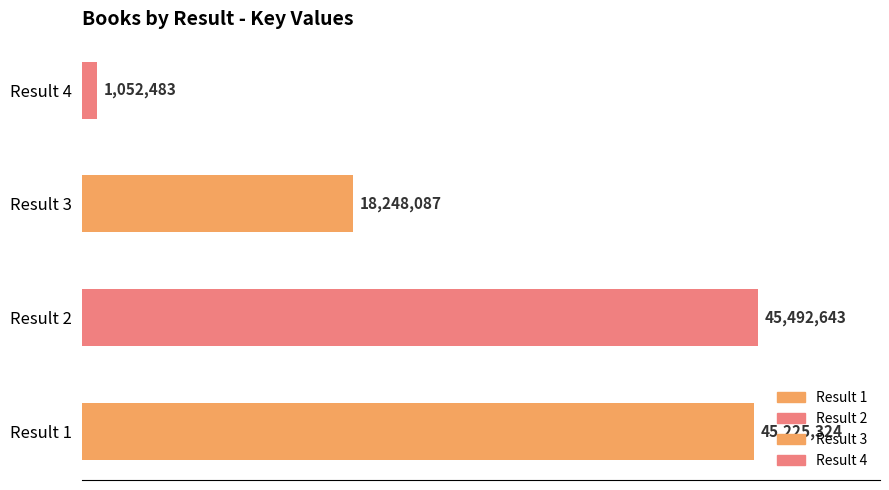

Which label corresponds to the largest value in the chart?

2